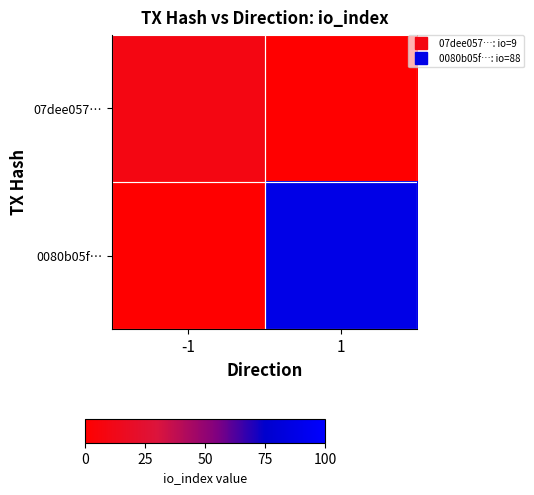

List the series in order of their peak value, highest first.

0080b05f…, 07dee057…